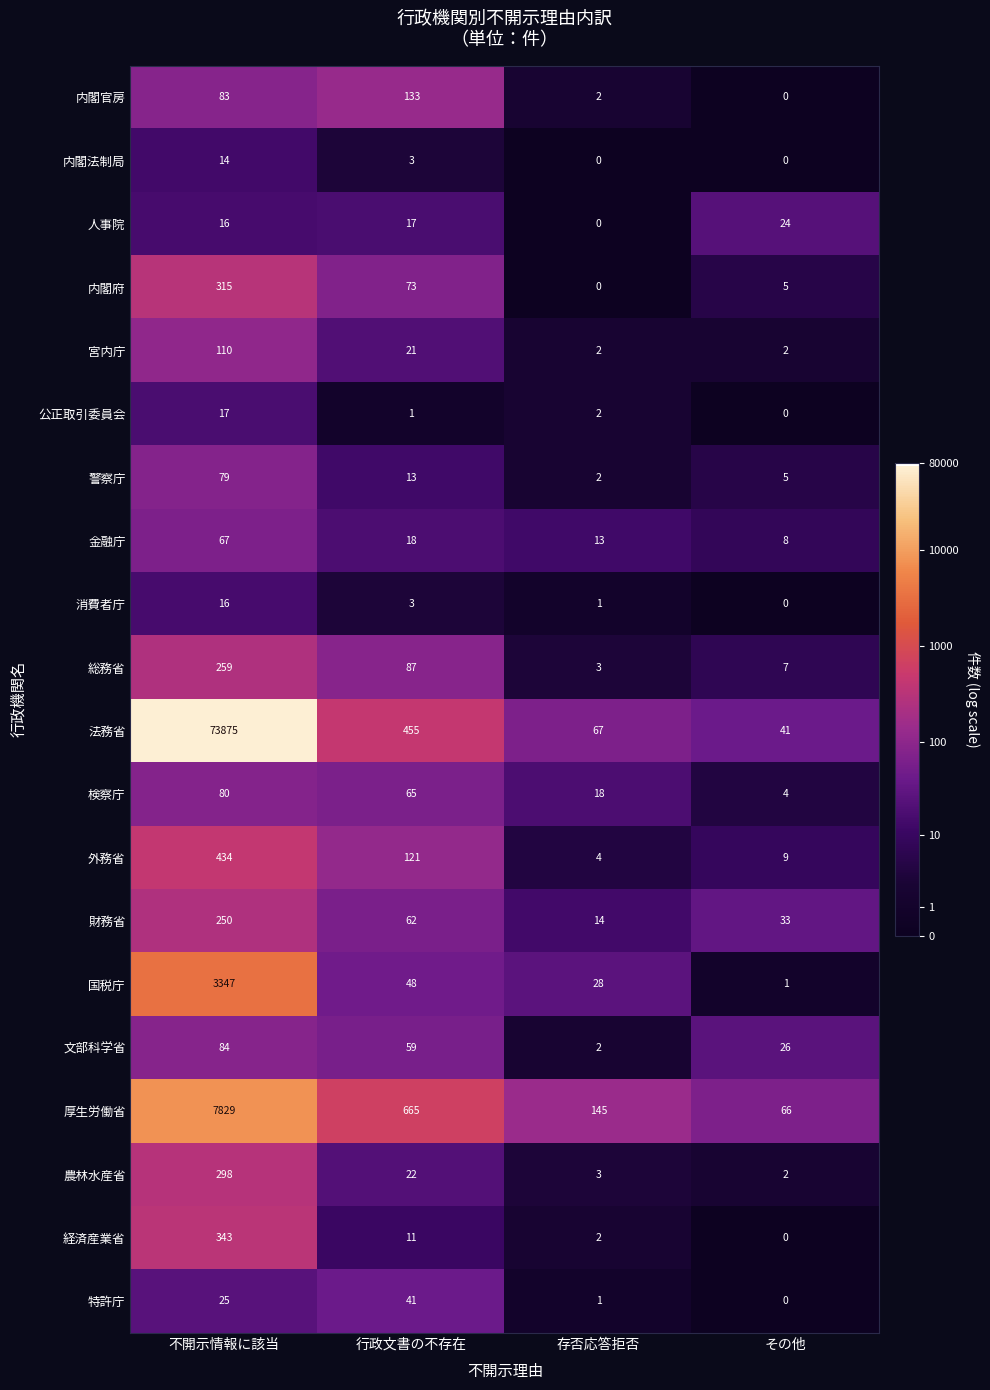

What is the average value of the 国税庁 series?

856